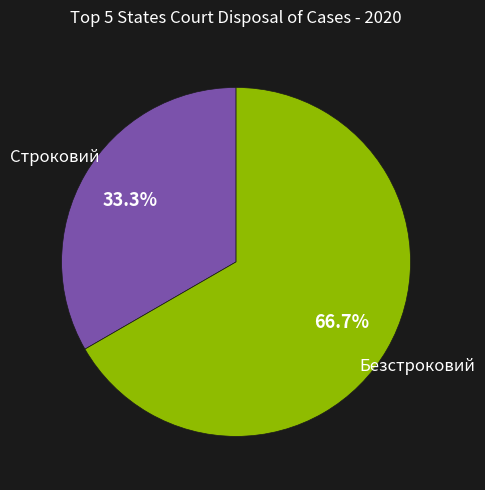

To the nearest percent, what percentage of the pie is Безстроковий?

67%